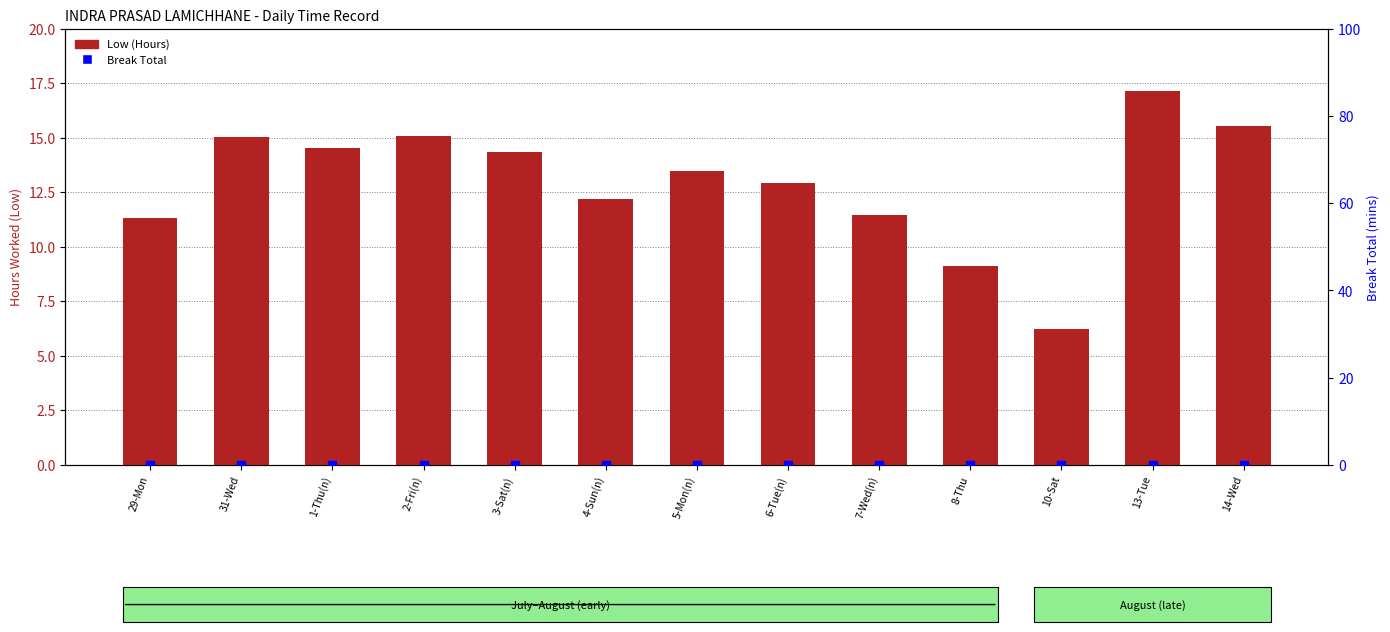

Which series has the largest Y range (max minus min)?

Low (Hours)